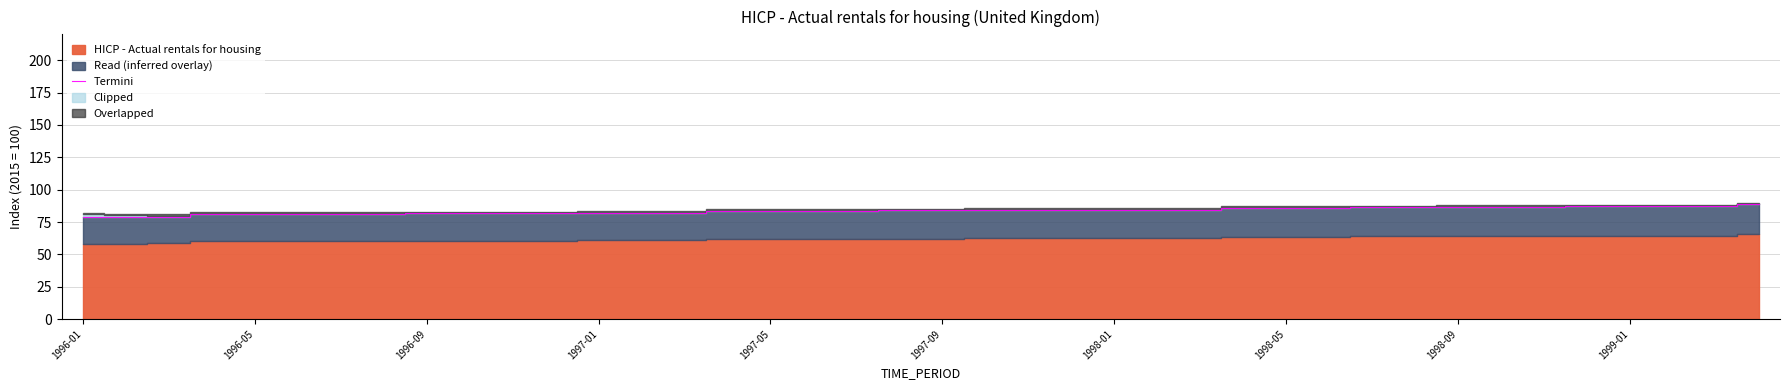

What is the value of the 38th point from the left?

87.1